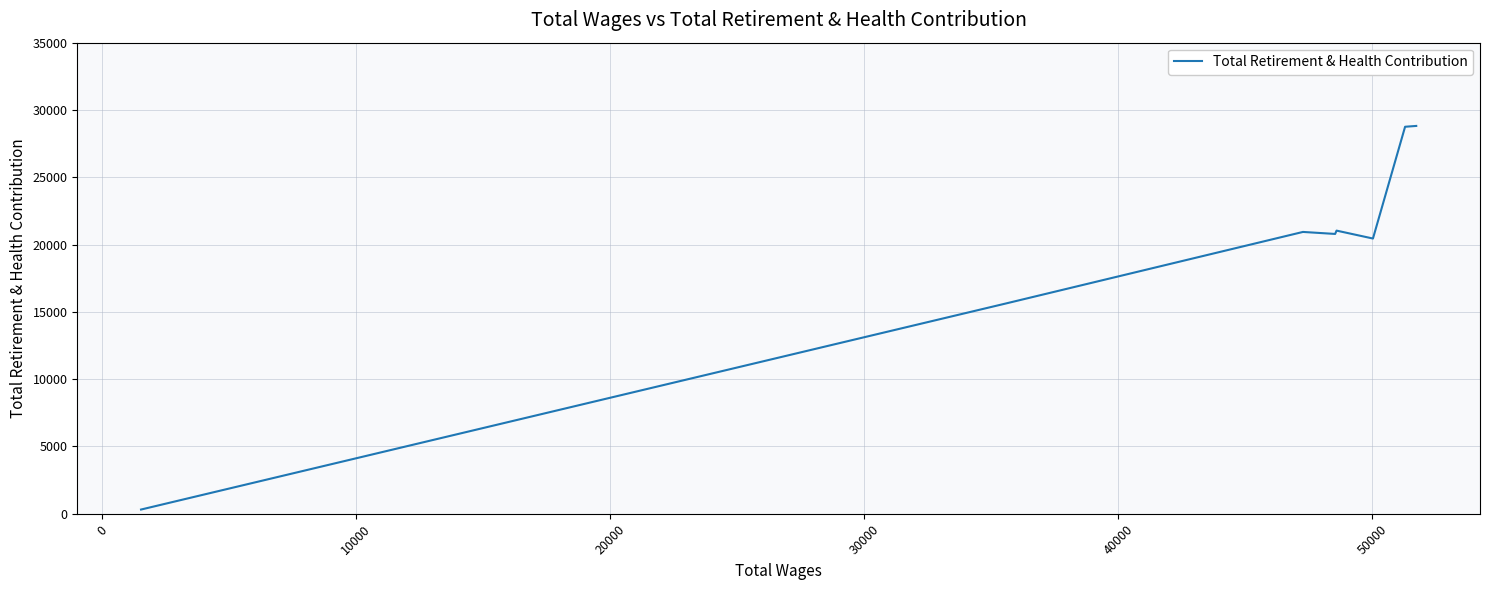

What is the average value?

19593